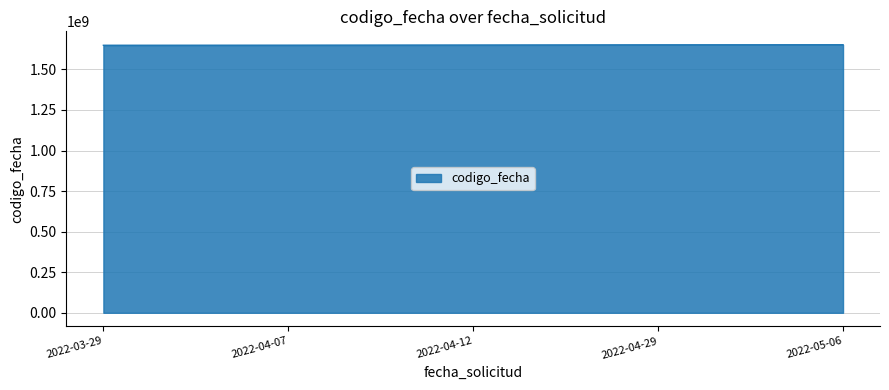

The value at 2022-04-07 is 607036267. True or false?

False